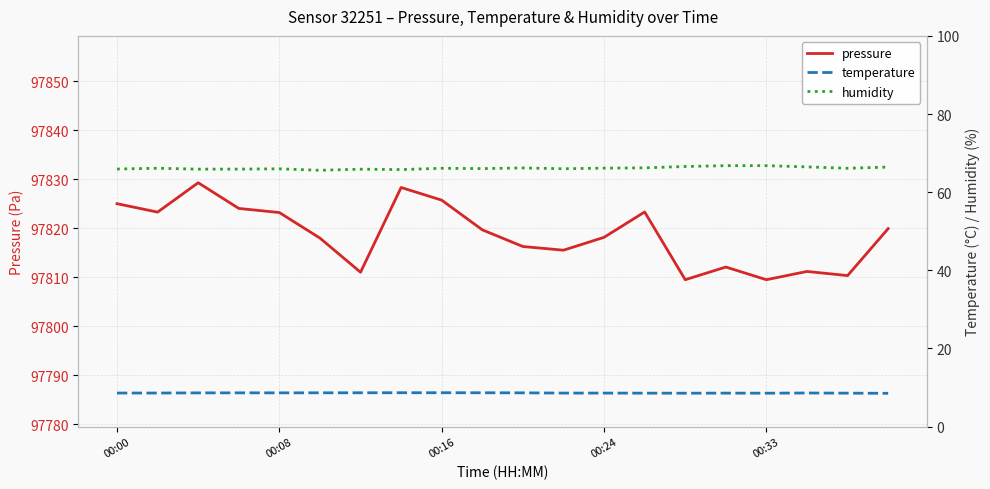

What is the minimum value shown in the chart?

8.5